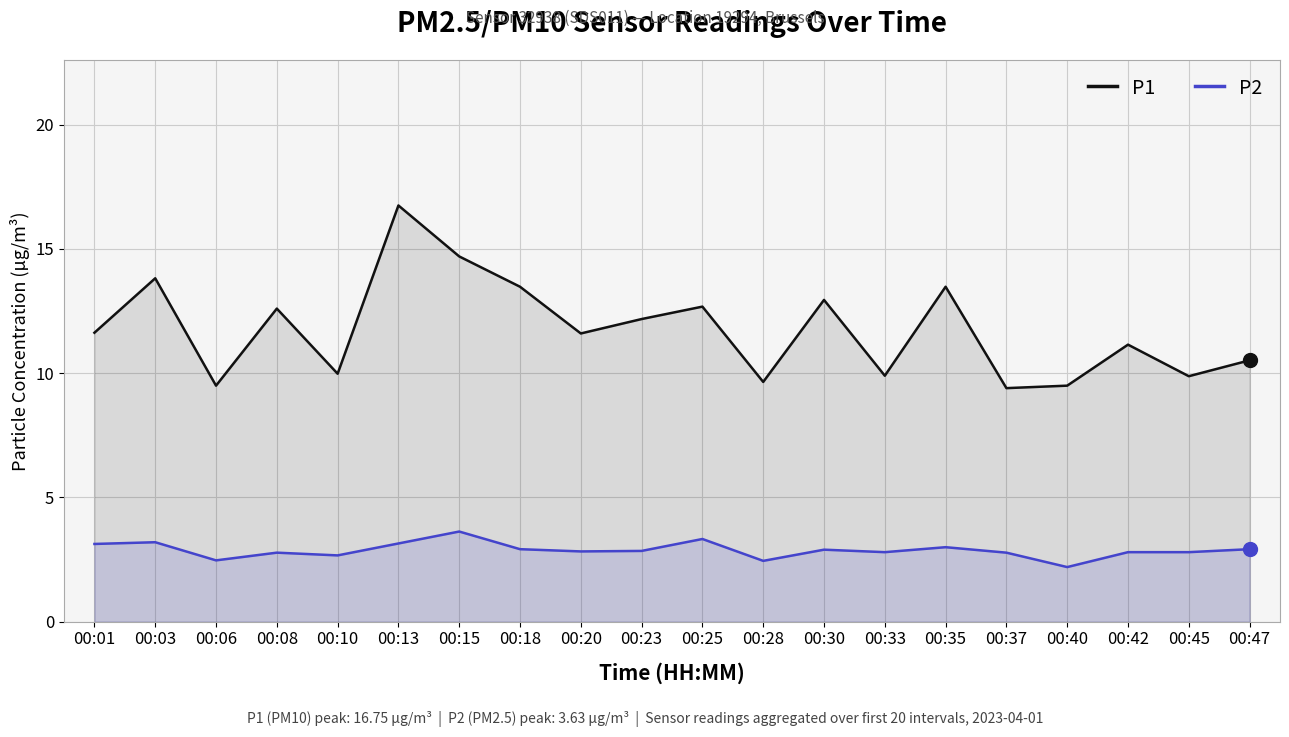

Reading left to right, list all the values displayed in this chart.

P1: 00:01=11.6	00:03=13.8	00:06=9.5	00:08=12.6	00:10=10.0	00:13=16.8	00:15=14.7	00:18=13.5	00:20=11.6	00:23=12.2	00:25=12.7	00:28=9.7	00:30=12.9	00:33=9.9	00:35=13.5	00:37=9.4	00:40=9.5	00:42=11.2	00:45=9.9	00:47=10.5
P2: 00:01=3.1	00:03=3.2	00:06=2.5	00:08=2.8	00:10=2.7	00:13=3.1	00:15=3.6	00:18=2.9	00:20=2.8	00:23=2.9	00:25=3.3	00:28=2.5	00:30=2.9	00:33=2.8	00:35=3.0	00:37=2.8	00:40=2.2	00:42=2.8	00:45=2.8	00:47=2.9